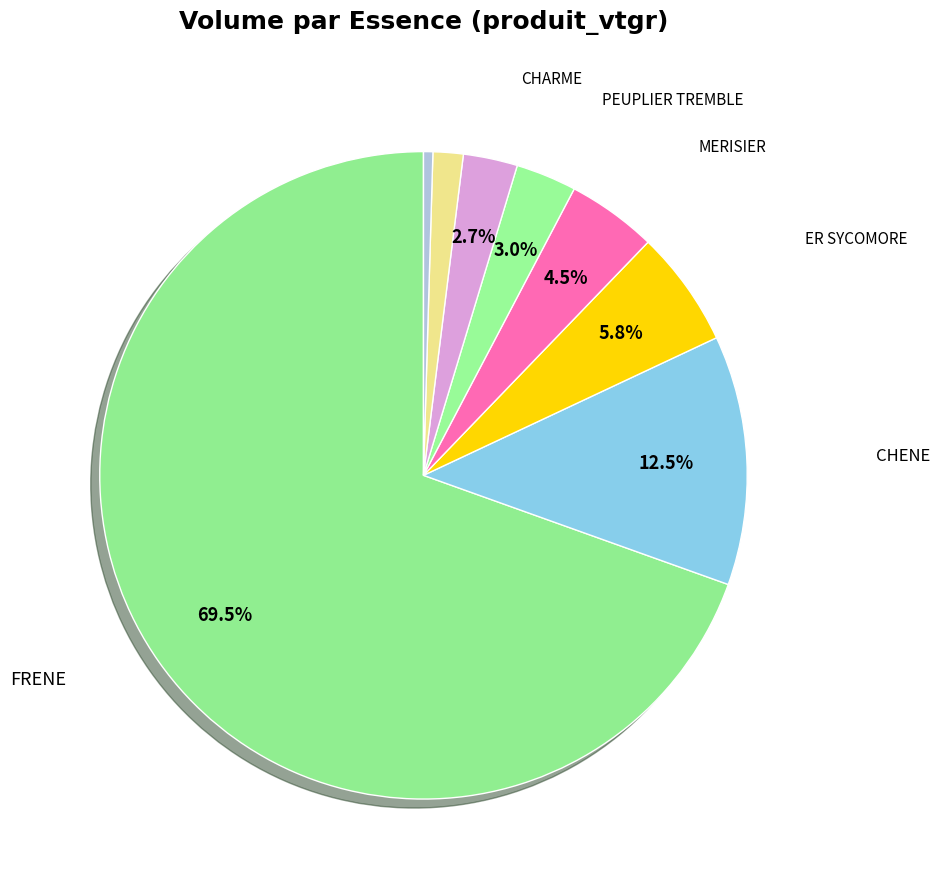

Rank the categories by value from lowest to highest.

ERABLE, AULNE GLUTINEUX, CHARME, PEUPLIER TREMBLE, MERISIER, ER SYCOMORE, CHENE, FRENE